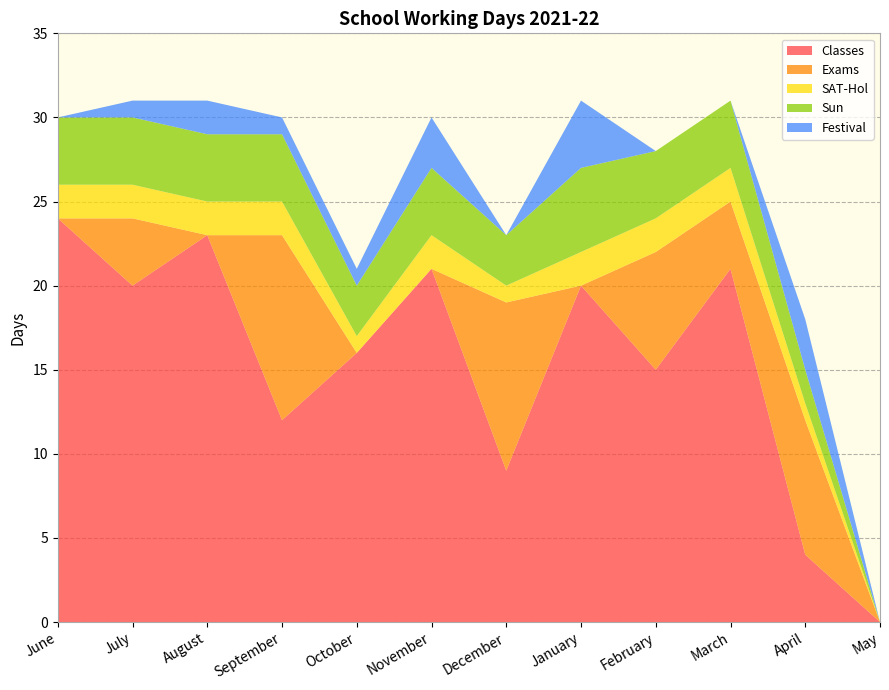

Reading right to left, extract all data points from this chart.

Classes: 0	4	21	15	20	9	21	16	12	23	20	24
Exams: 0	8	4	7	0	10	0	0	11	0	4	0
SAT-Hol: 0	1	2	2	2	1	2	1	2	2	2	2
Sun: 0	2	4	4	5	3	4	3	4	4	4	4
Festival: 0	3	0	0	4	0	3	1	1	2	1	0